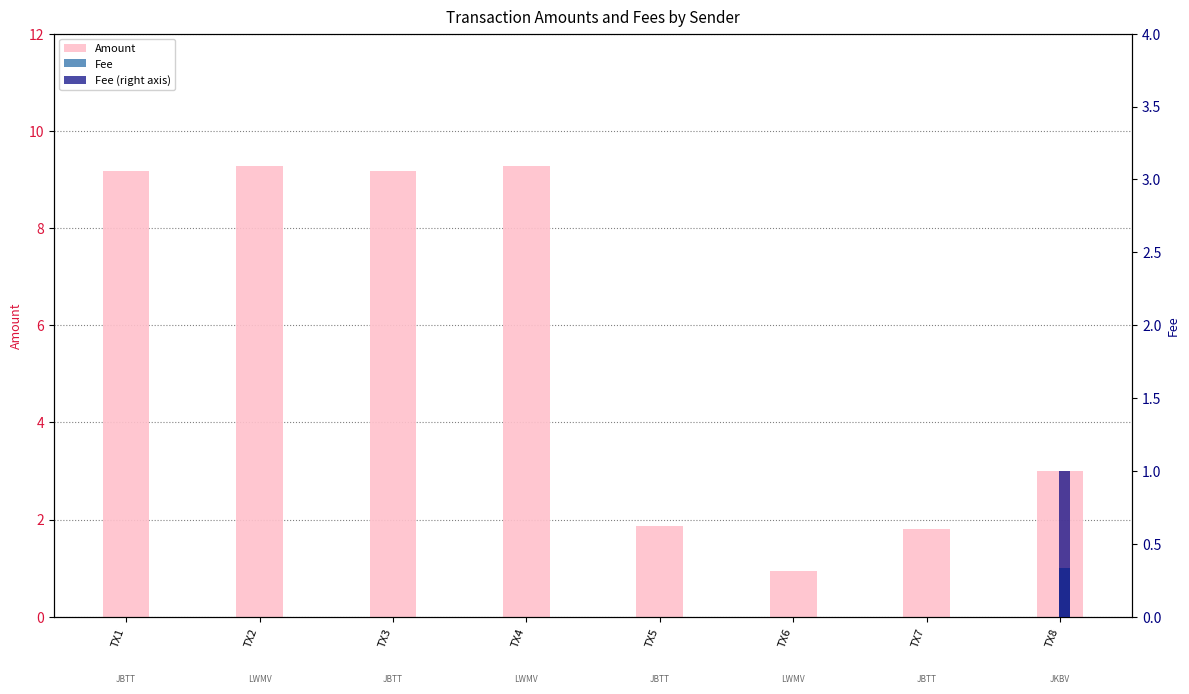

How many bars are there in each group?

3